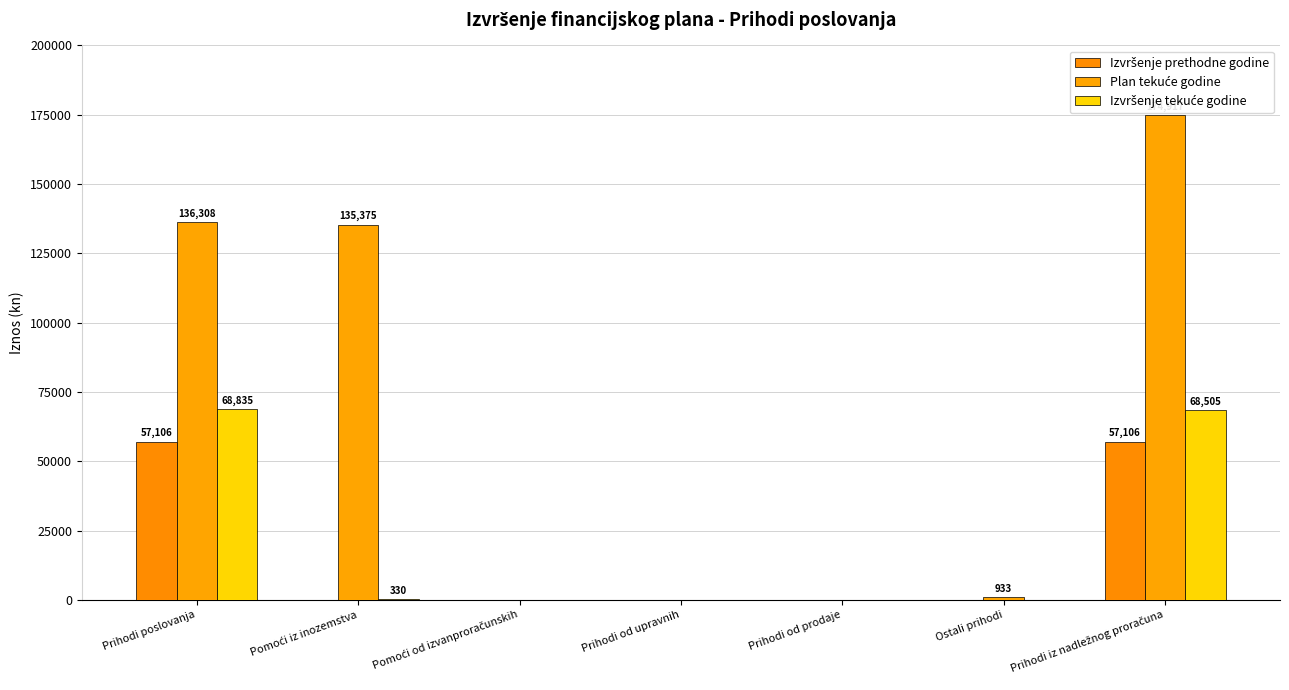

True or false: Izvršenje prethodne godine has a value of 37961.5 at Pomoći od izvanproračunskih.

False